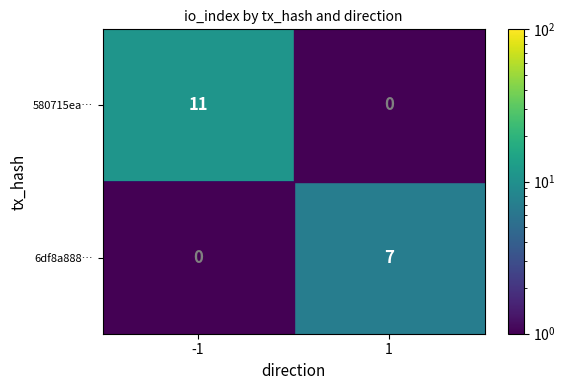

What is the maximum value shown in the chart?

11